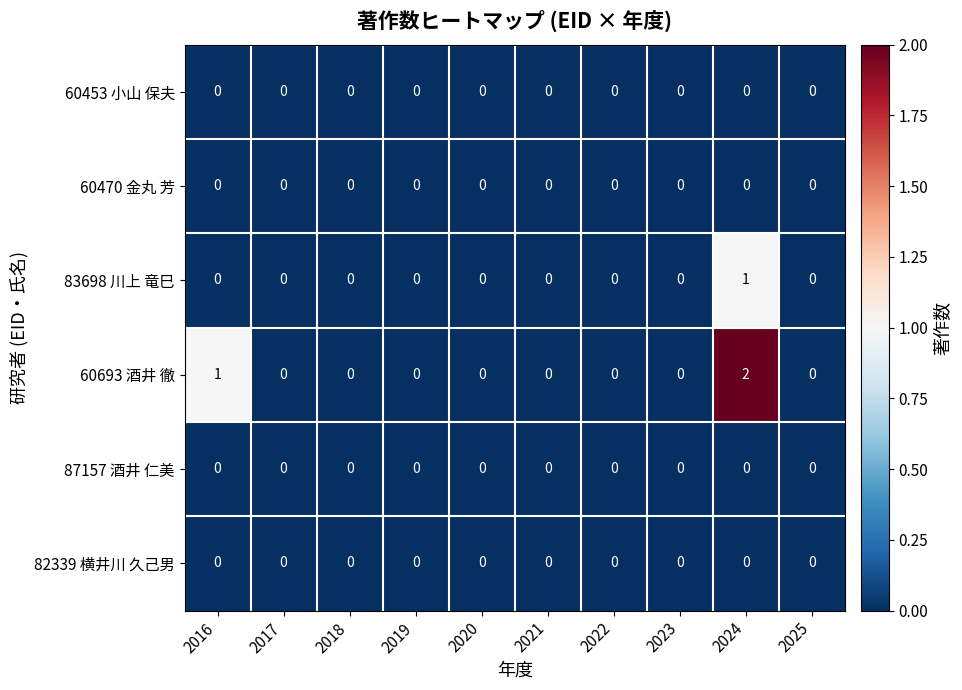

Which series has the largest range (max minus min)?

60693 酒井 徹